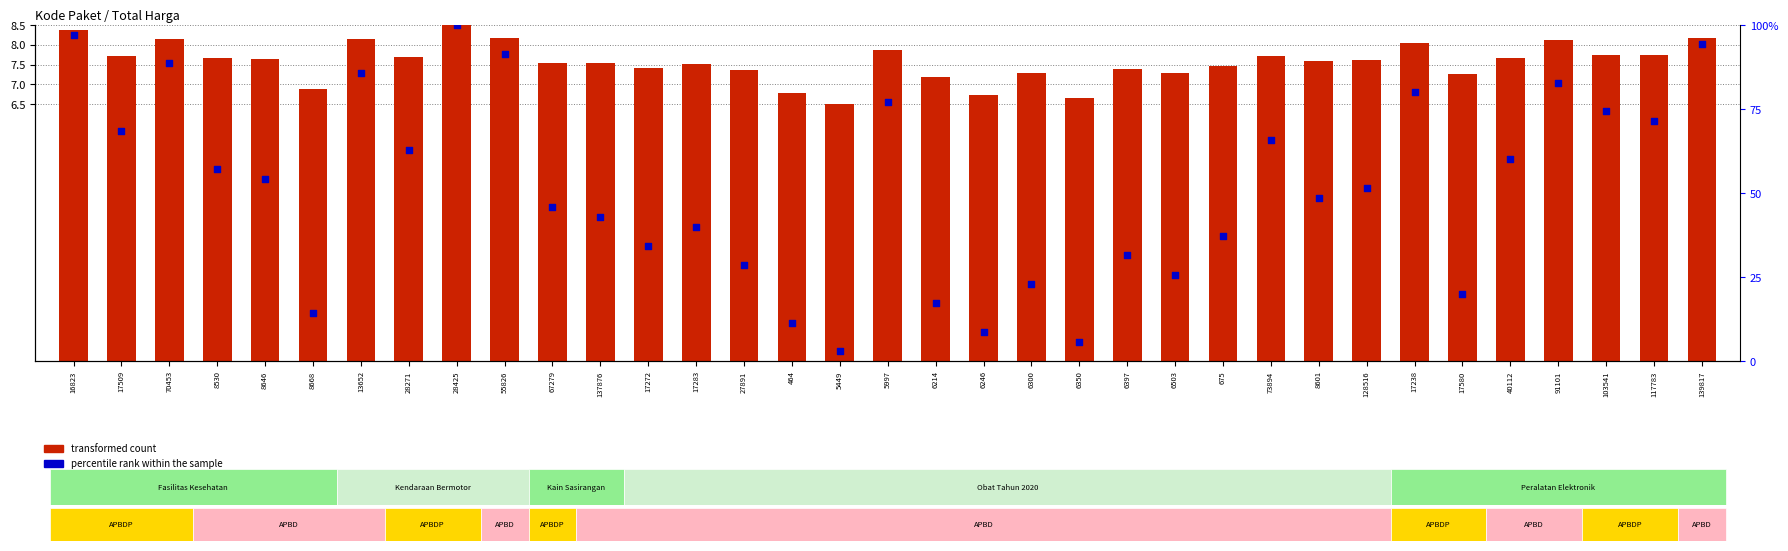

Which series reaches the minimum Y coordinate?

percentile rank within the sample